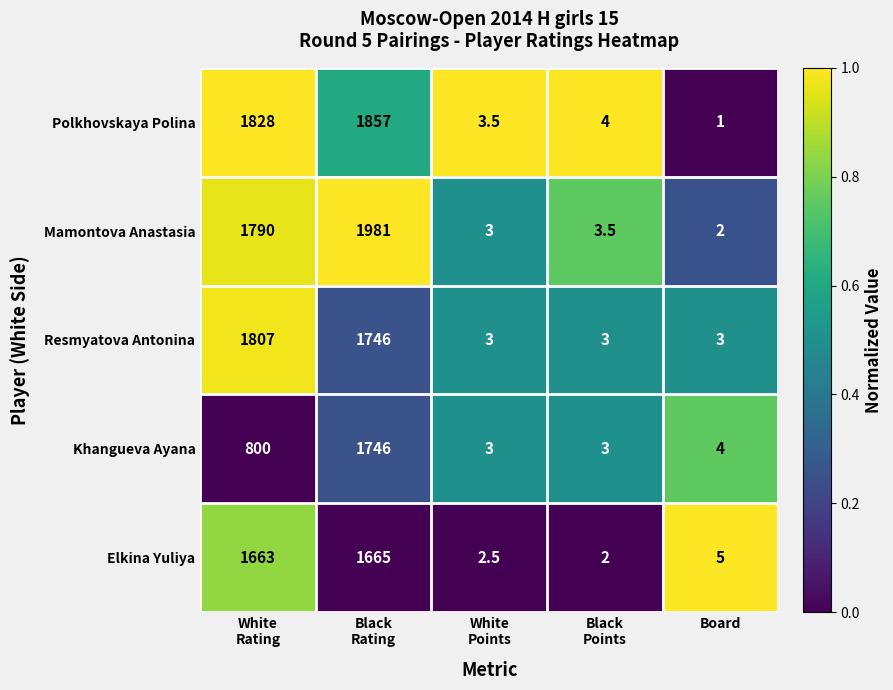

What is the difference between the maximum and minimum values in the Mamontova Anastasia series?

1979.0